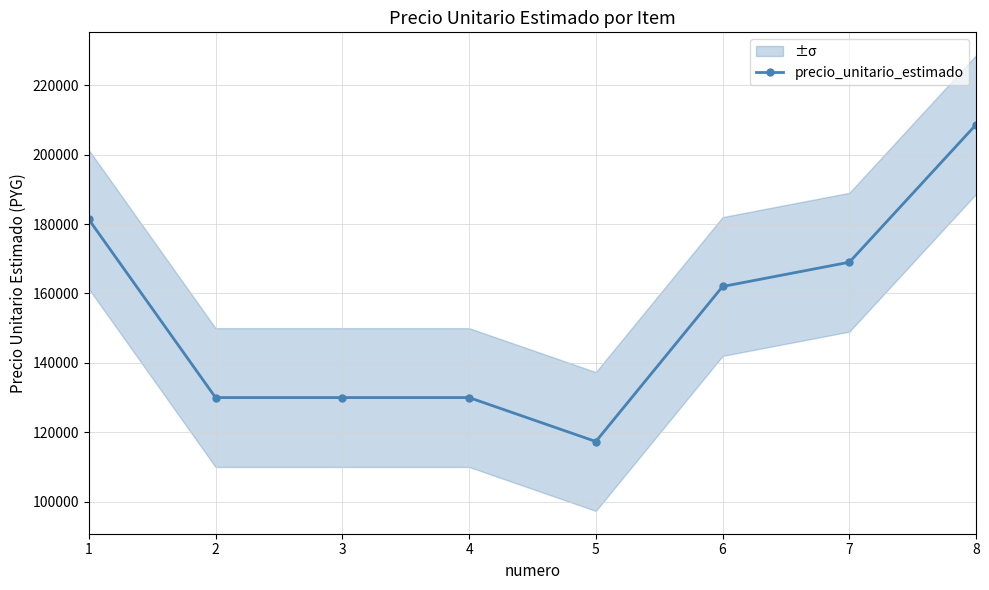

Read the value at 3, to the nearest 50.

130000